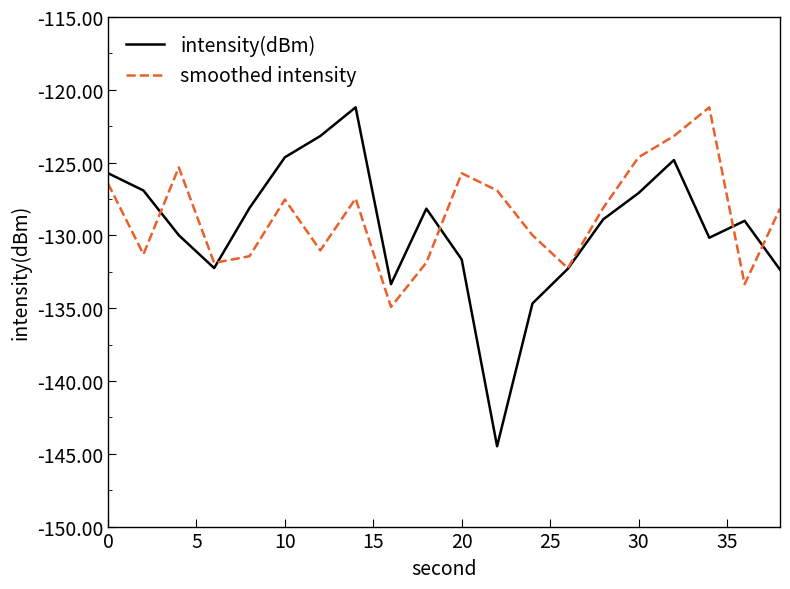

What is the smallest value displayed?

-144.5